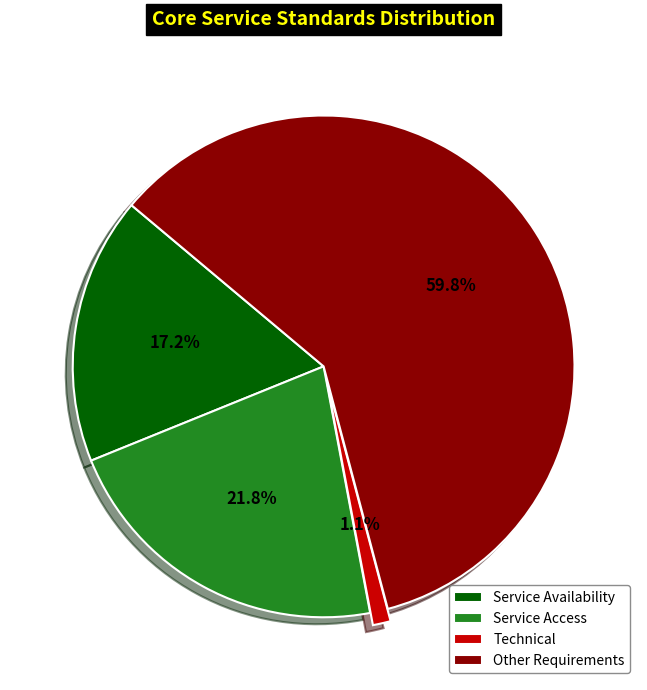

How many slices are in this pie chart?

4